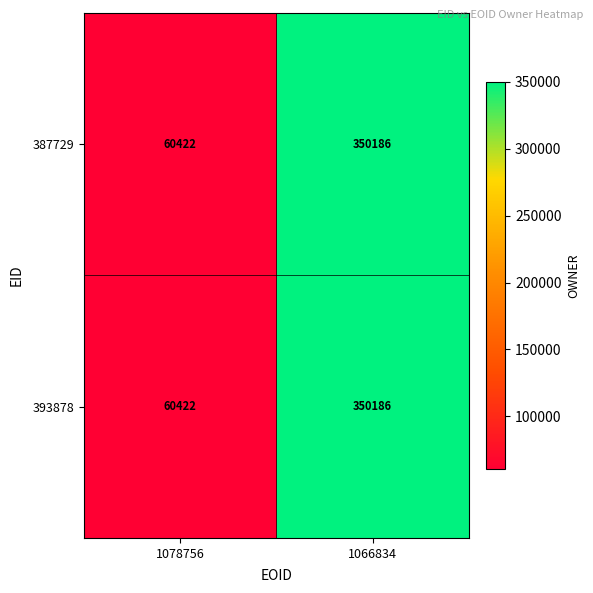

Rank the categories by 393878 value from highest to lowest.

1066834, 1078756